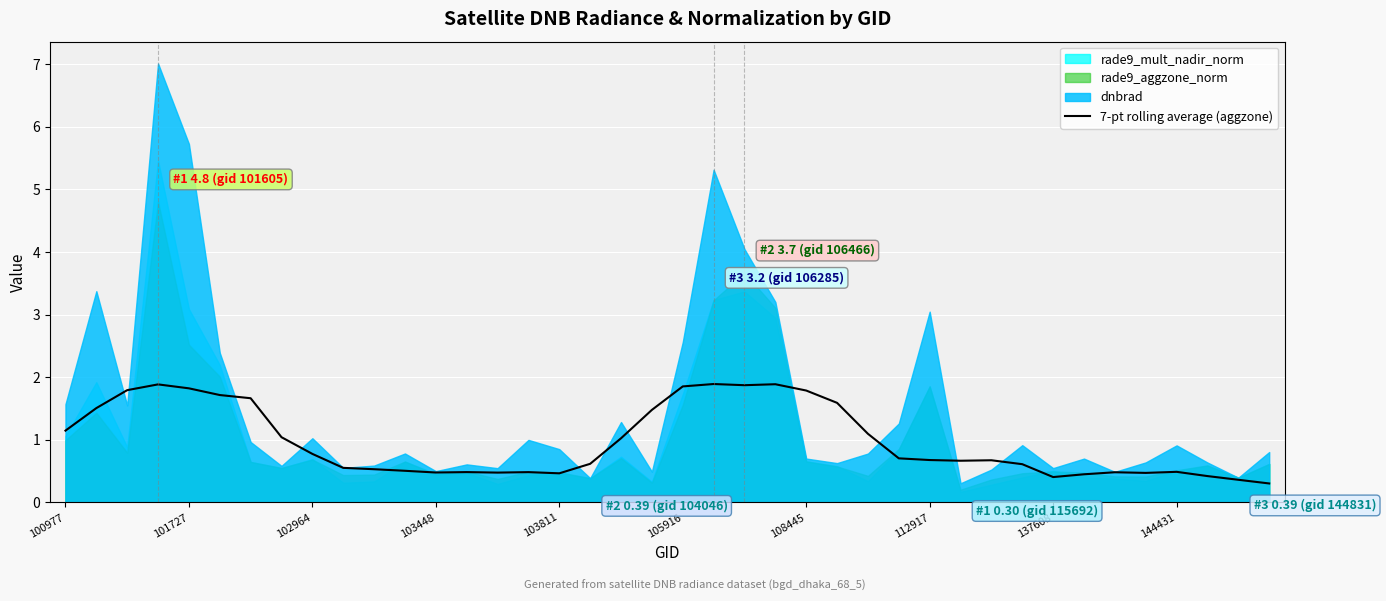

True or false: 7-pt rolling average (aggzone) has a value of 2.6 at 105916.

False